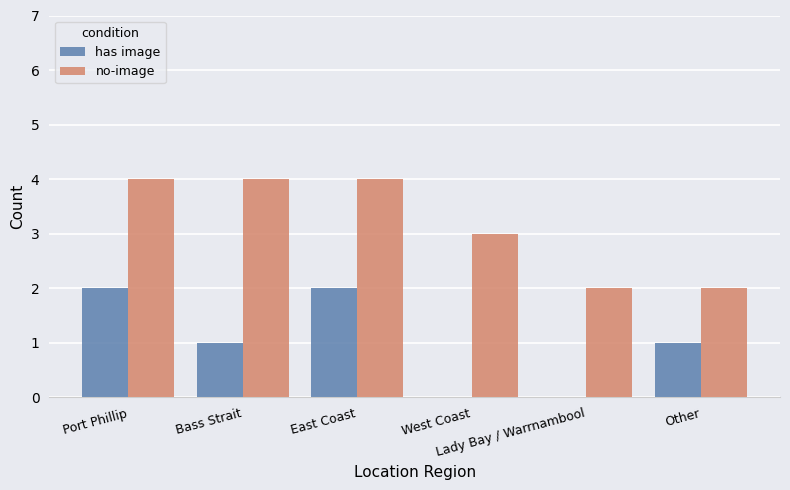

How many distinct data groups are displayed?

2